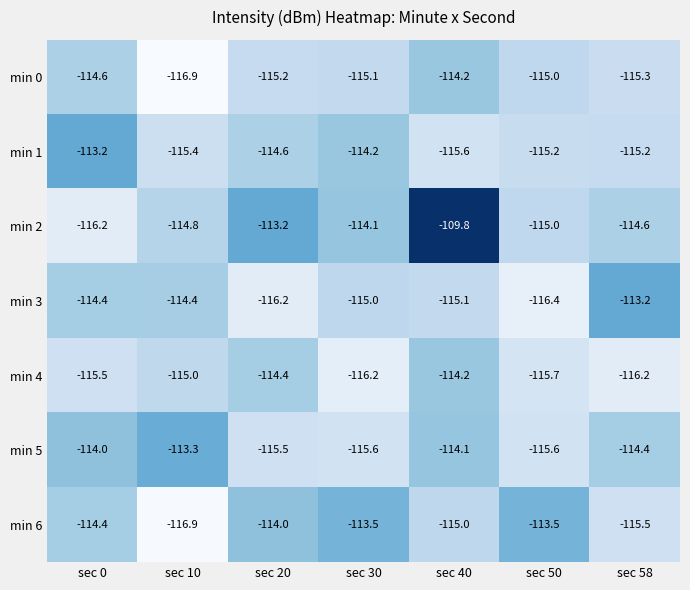

Is it true that min 3 equals -115.1 at sec 40?

True